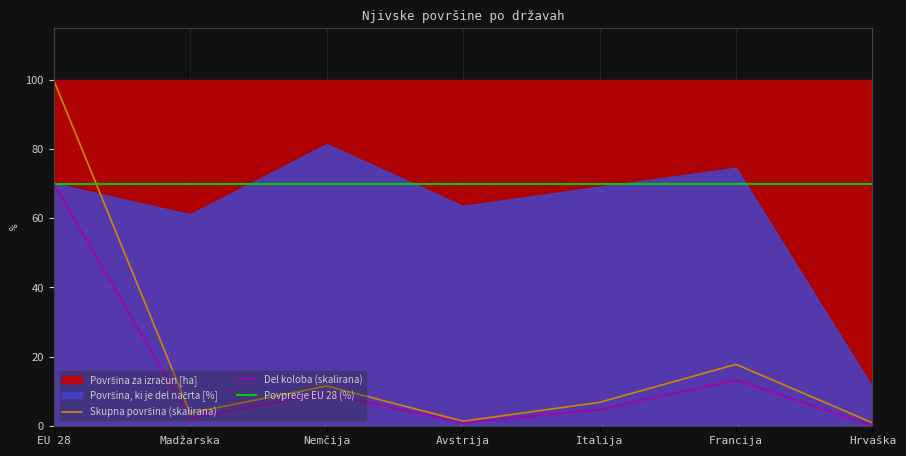

Read the Del koloba (skalirana) value at Francija.

13.3